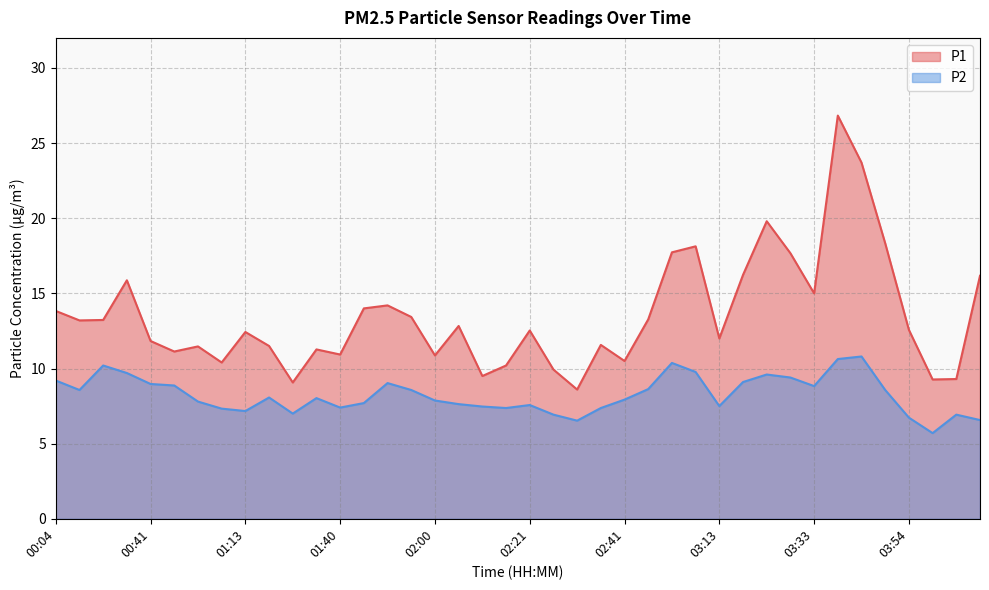

How many values in the P2 series exceed 8?

20